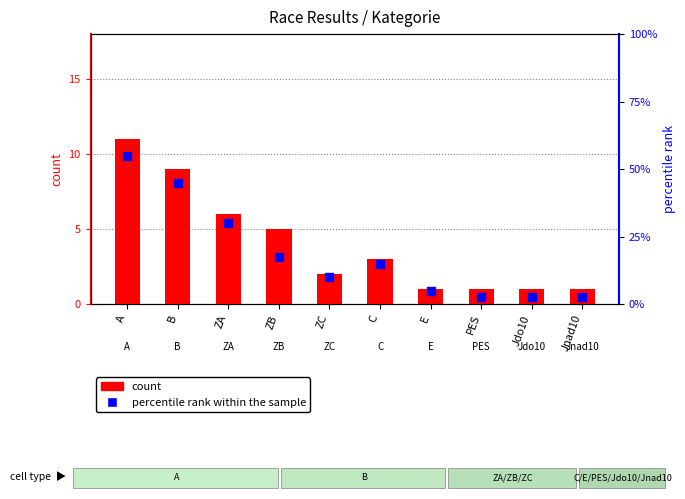

Which series contains the highest Y value?

percentile rank within the sample